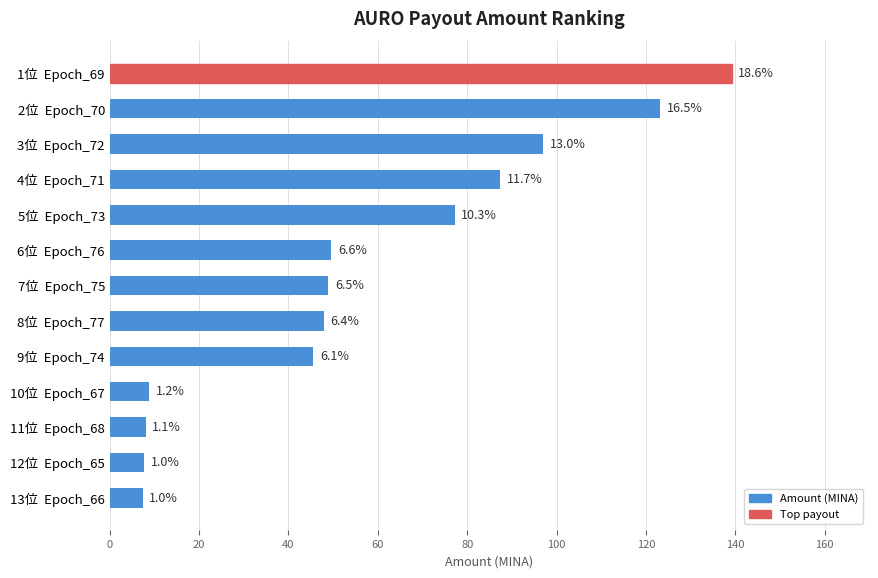

How many bars are there in total?

13